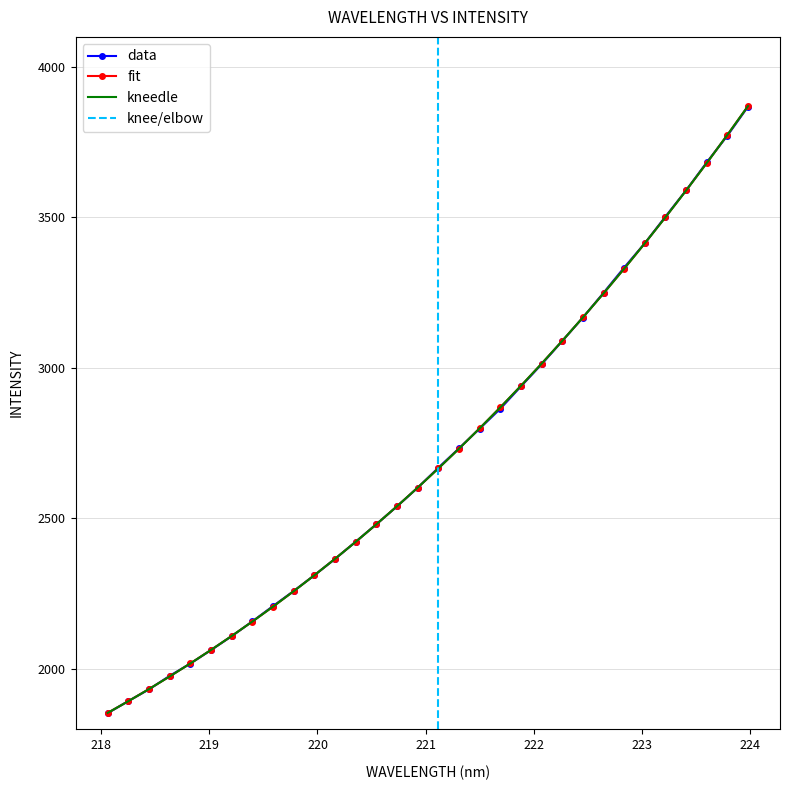

Between which two adjacent categories do data and kneedle first intersect?

218.0596 and 218.2508